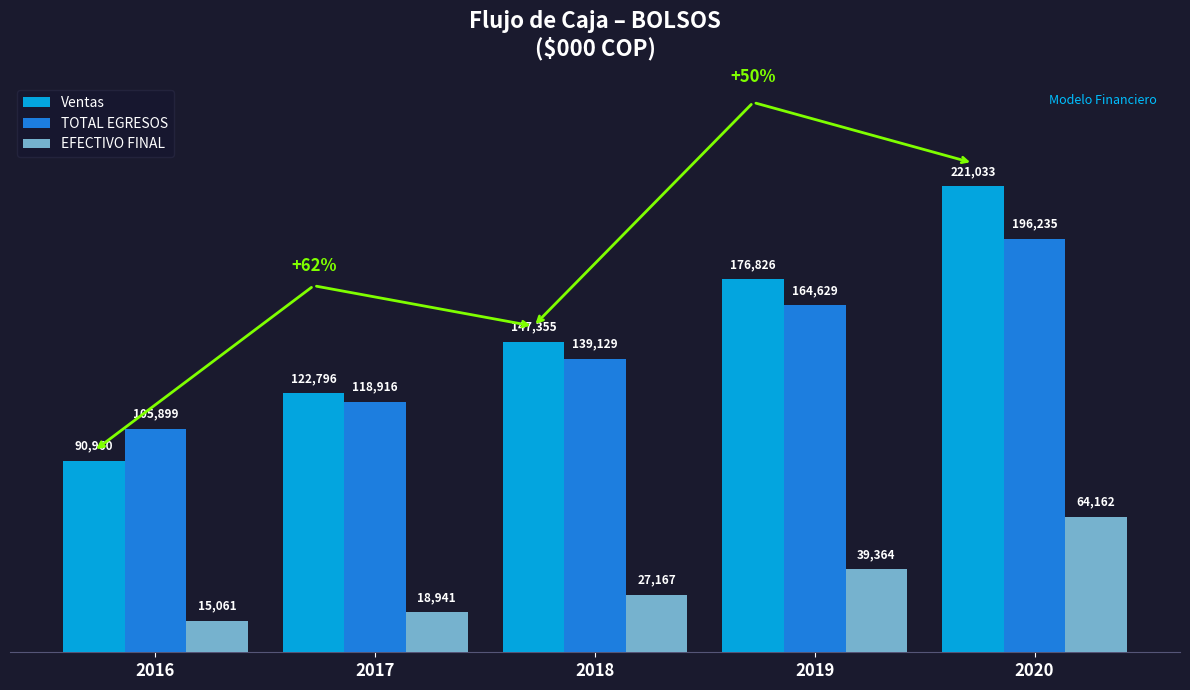

Which label corresponds to the largest value in the chart?

2020